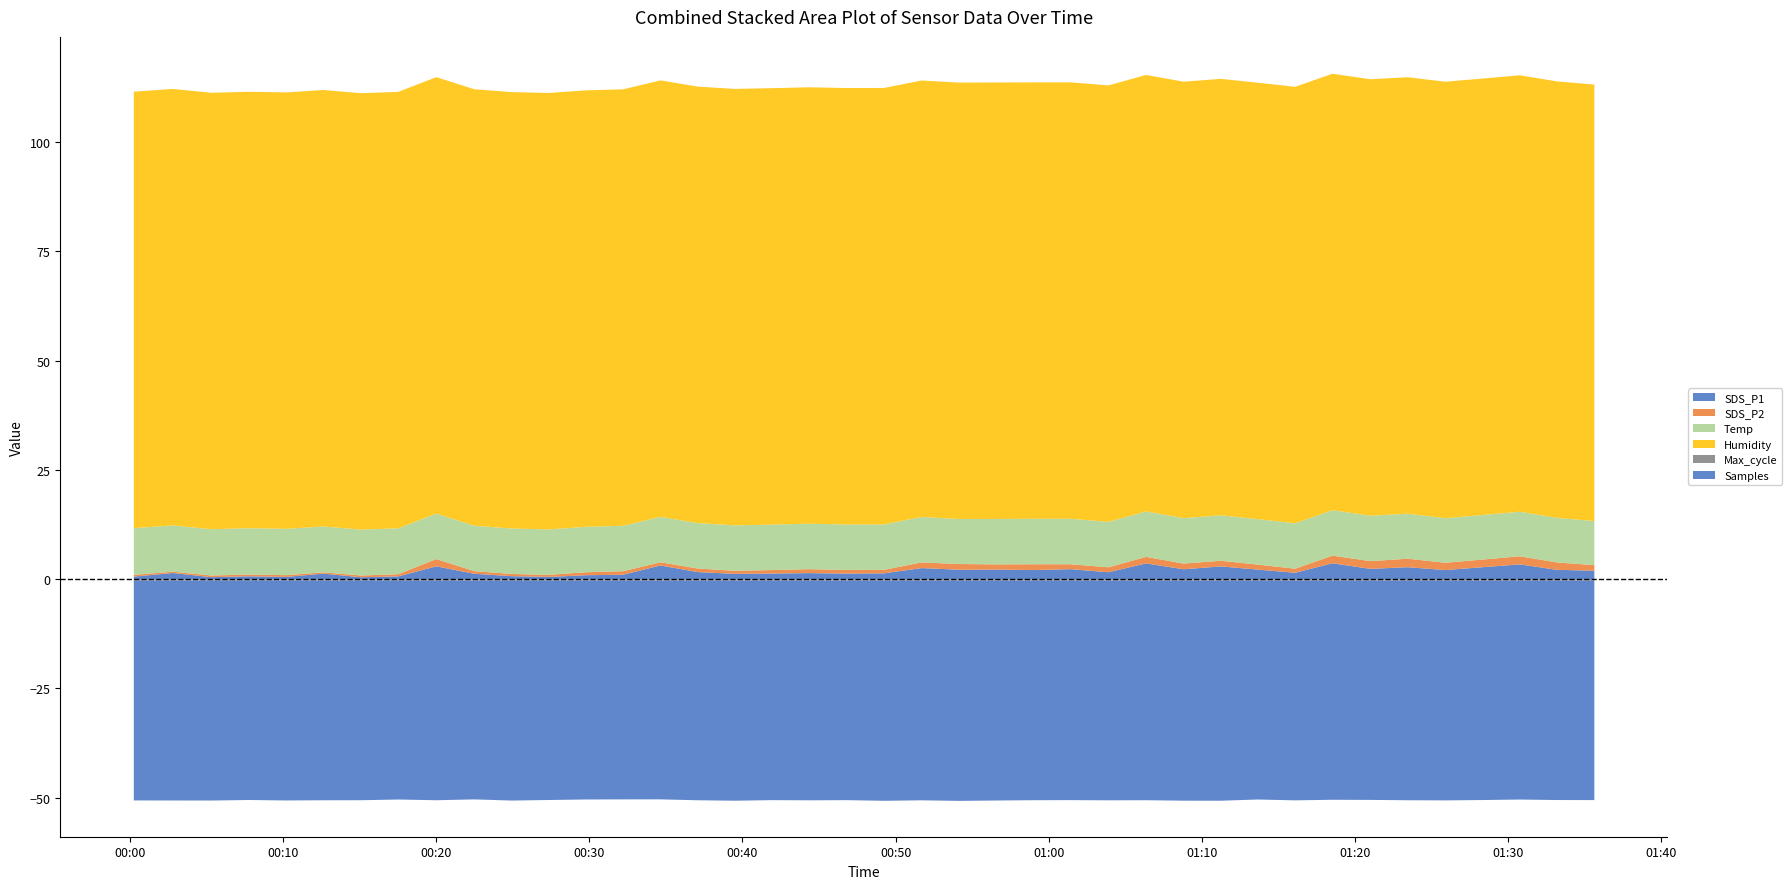

What value does the SDS_P2 series have at 2023/04/24 00:37:03?

0.8